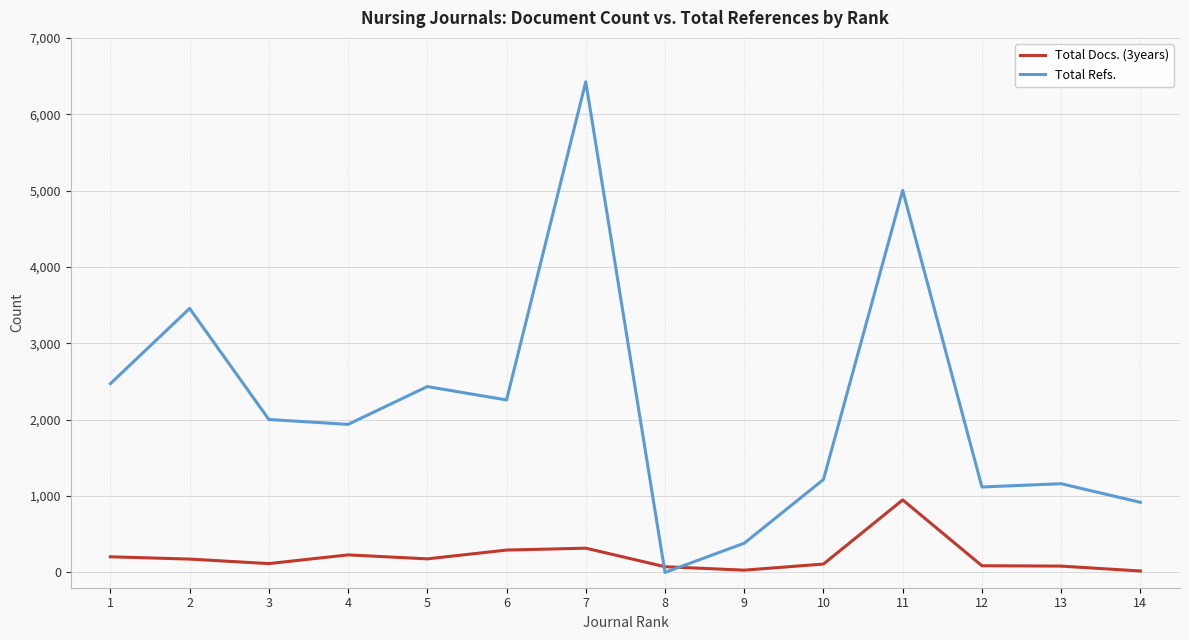

At which label does Total Docs. (3years) reach its peak?

11